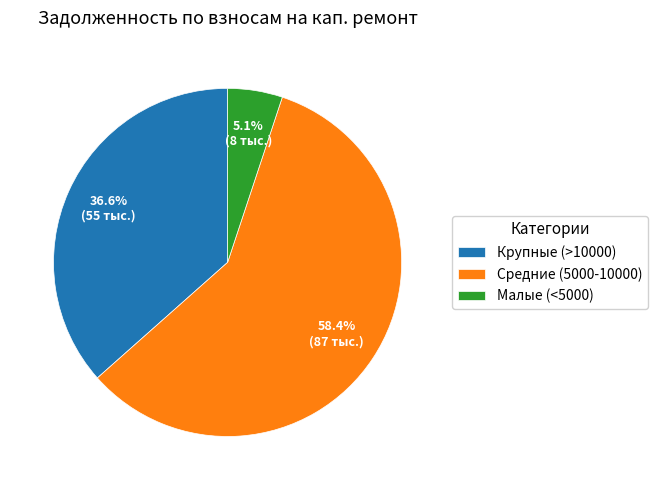

Is there any slice that represents more than half of the pie?

Yes